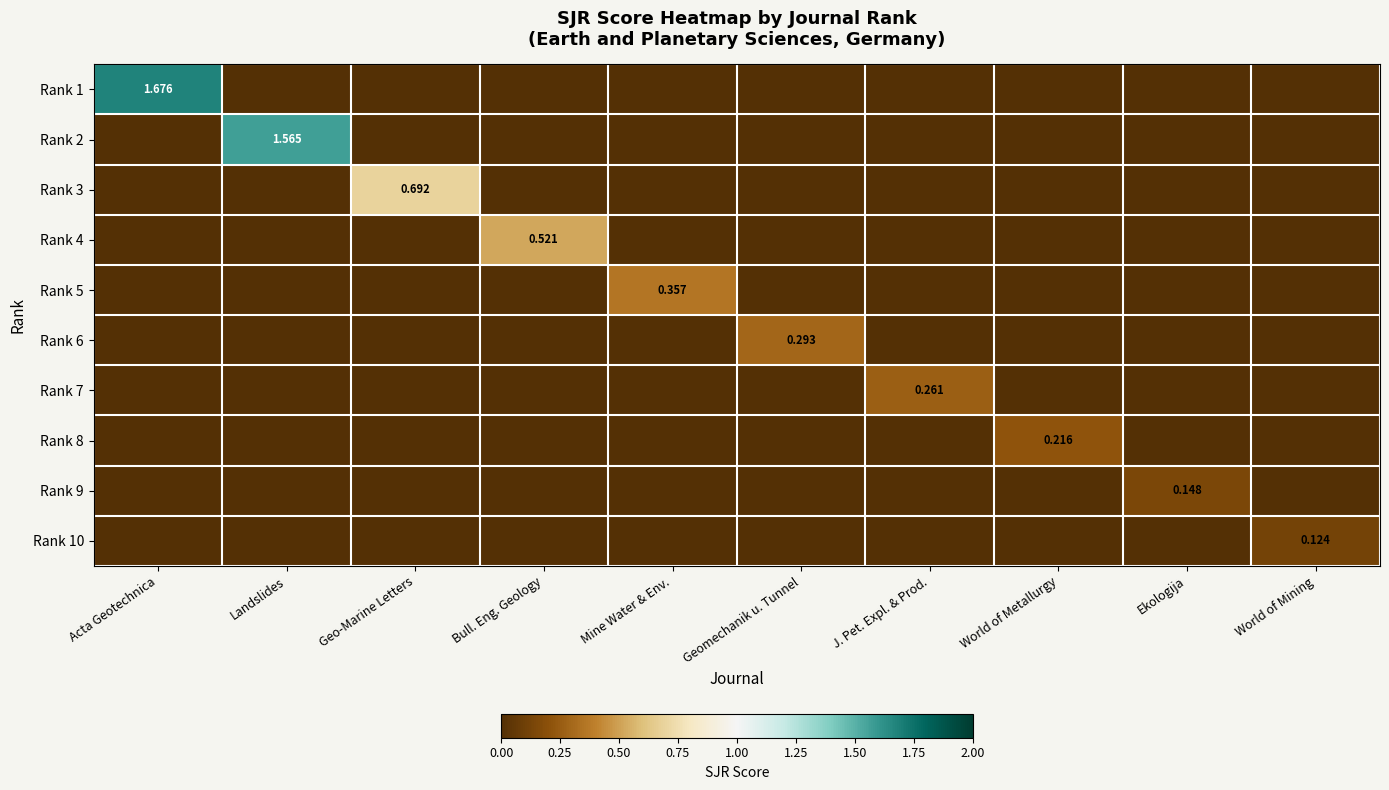

What is the total value across all series at J. Pet. Expl. & Prod.?

0.3